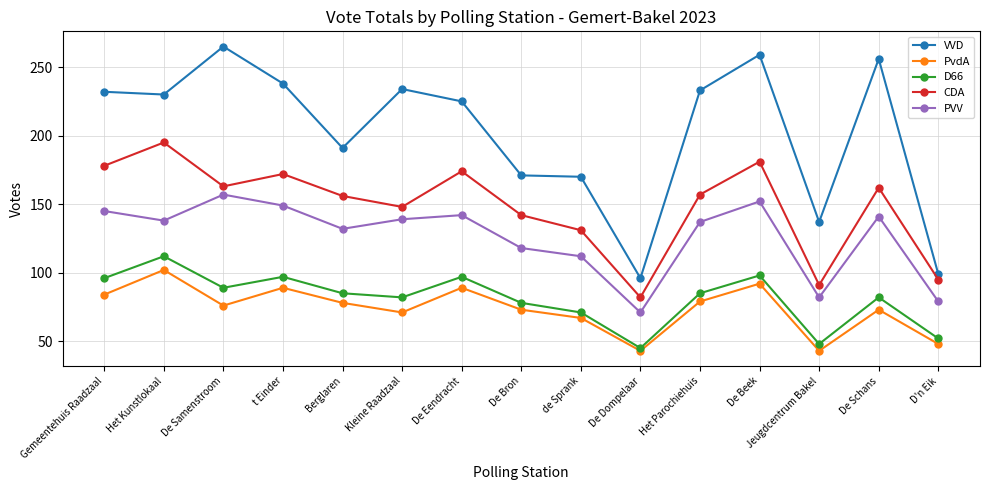

Which category has the lowest value in the D66 series?

De Dompelaar